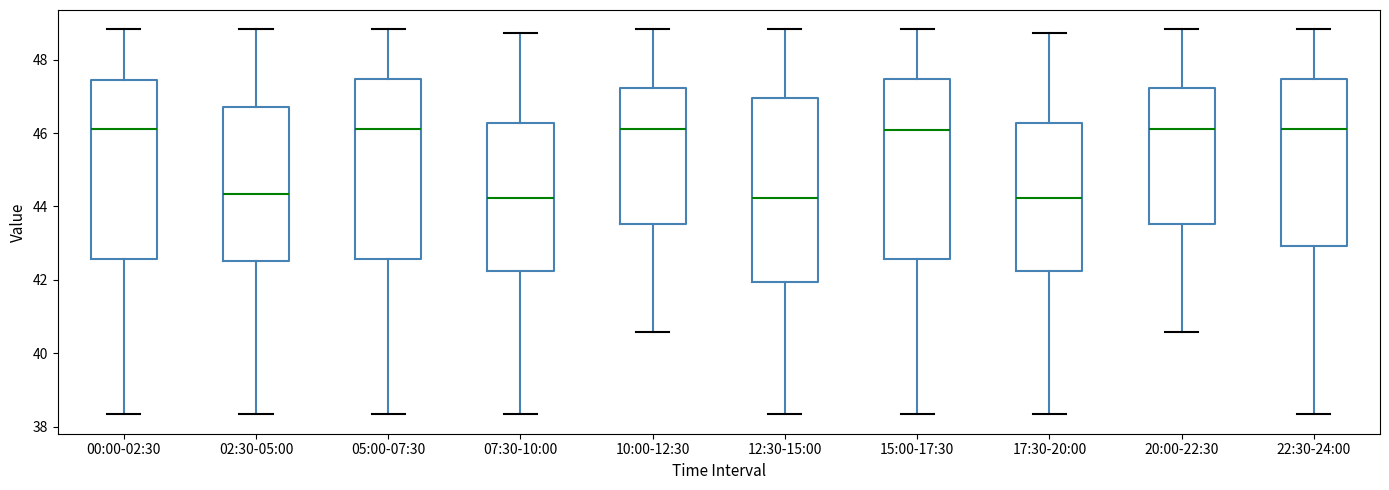

Reading left to right, transcribe this box plot: for each box, give where its median line is, the range the box spans, and where its two whiskers end, as read against the y-axis. The values are not printed on the chart, so give them approximately, as read against the axis.

00:00-02:30: median 46.2, box 42.6 to 47.4, whiskers 38.4 to 48.8
02:30-05:00: median 44.4, box 42.6 to 46.6, whiskers 38.4 to 48.8
05:00-07:30: median 46.2, box 42.6 to 47.4, whiskers 38.4 to 48.8
07:30-10:00: median 44.2, box 42.2 to 46.2, whiskers 38.4 to 48.8
10:00-12:30: median 46.2, box 43.6 to 47.2, whiskers 40.6 to 48.8
12:30-15:00: median 44.2, box 42.0 to 47.0, whiskers 38.4 to 48.8
15:00-17:30: median 46.0, box 42.6 to 47.4, whiskers 38.4 to 48.8
17:30-20:00: median 44.2, box 42.2 to 46.2, whiskers 38.4 to 48.8
20:00-22:30: median 46.2, box 43.6 to 47.2, whiskers 40.6 to 48.8
22:30-24:00: median 46.2, box 43.0 to 47.4, whiskers 38.4 to 48.8